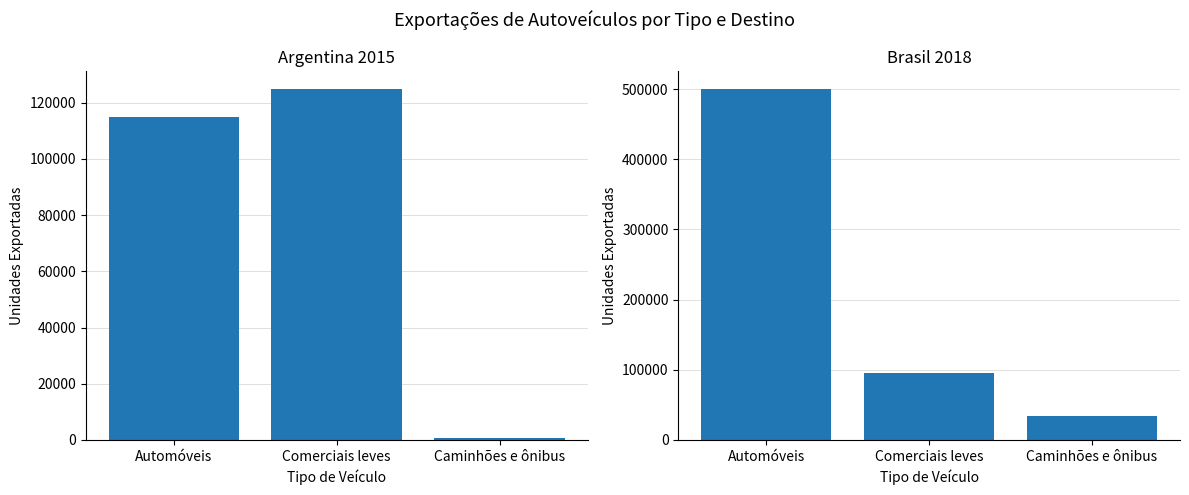

How many data points does each series have?

3